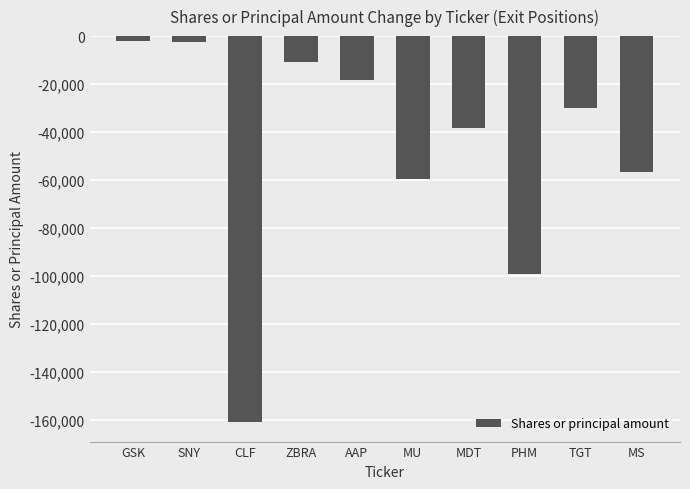

Read the value at ZBRA.

-10611